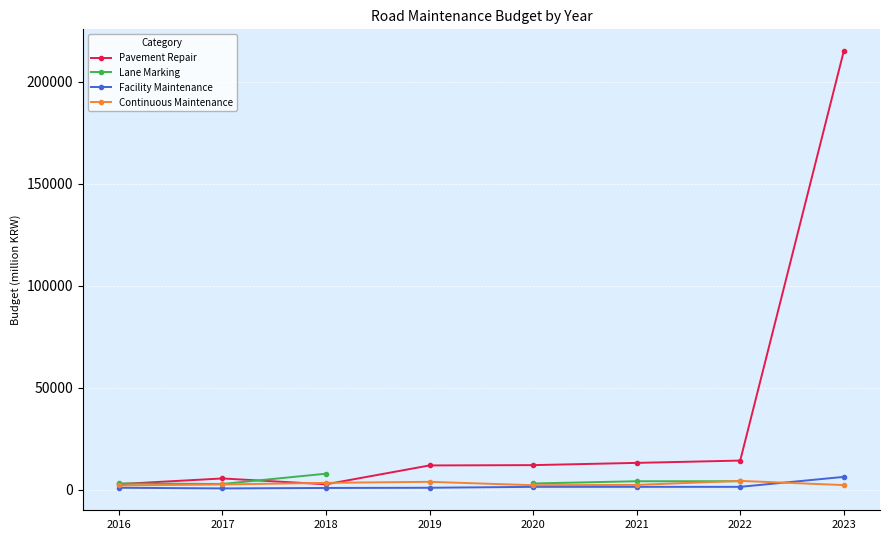

How many intersections are there between Continuous Maintenance and Pavement Repair?

2